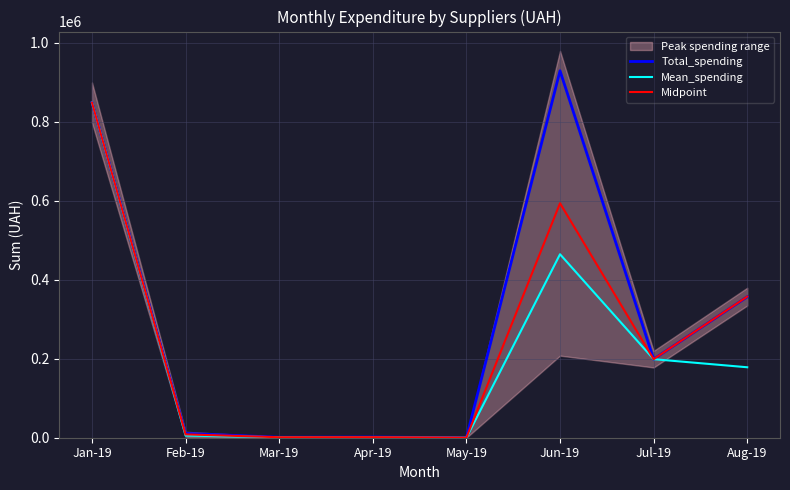

How many times do Total_spending and Midpoint cross each other?

5